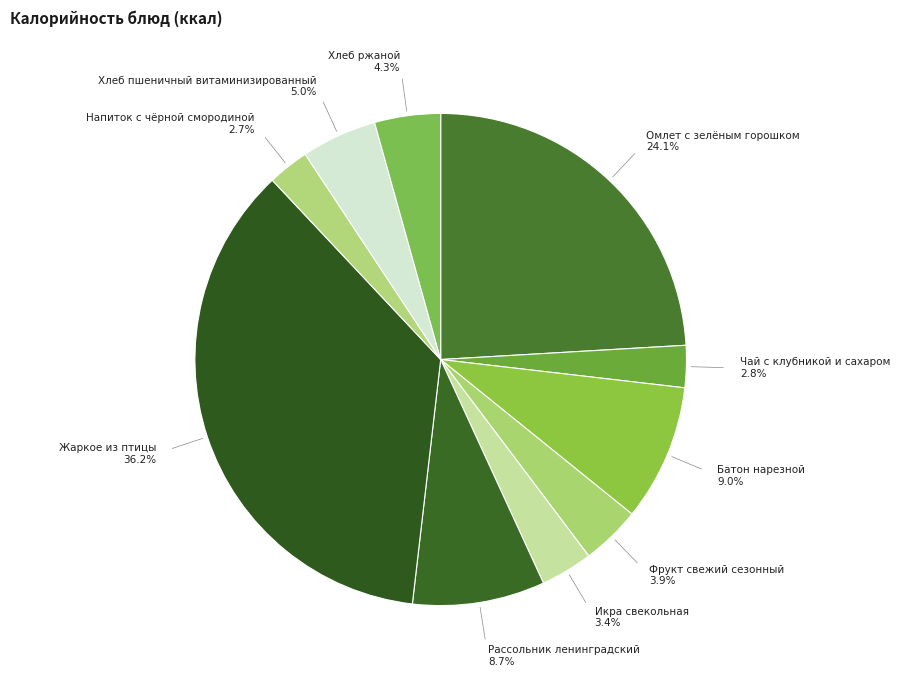

Combined, do Напиток с чёрной смородиной and Икра свекольная account for over 50%?

No